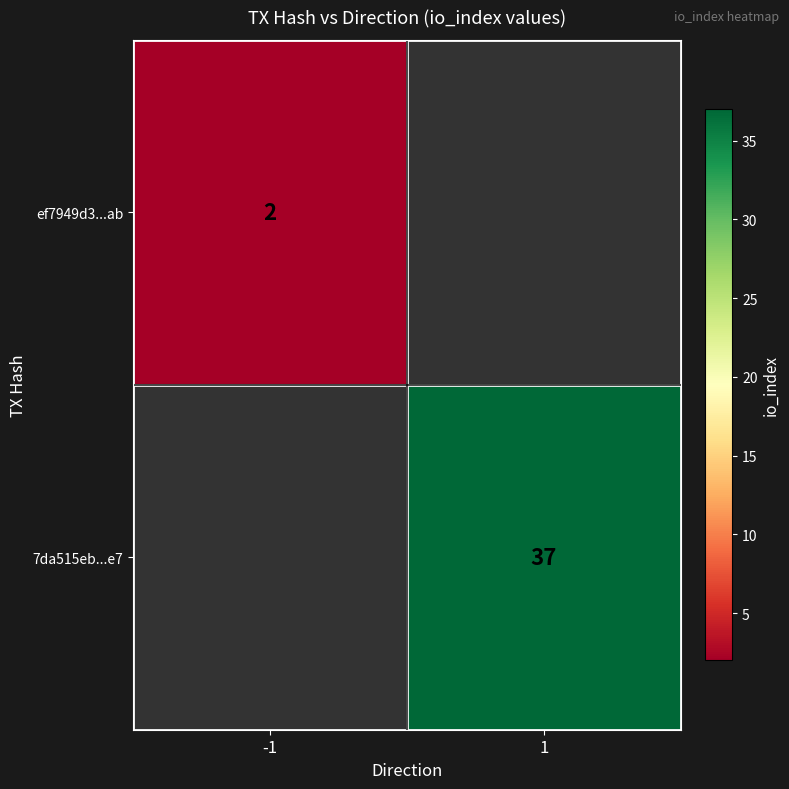

Is it true that ef7949d3...ab equals 1 at -1?

False